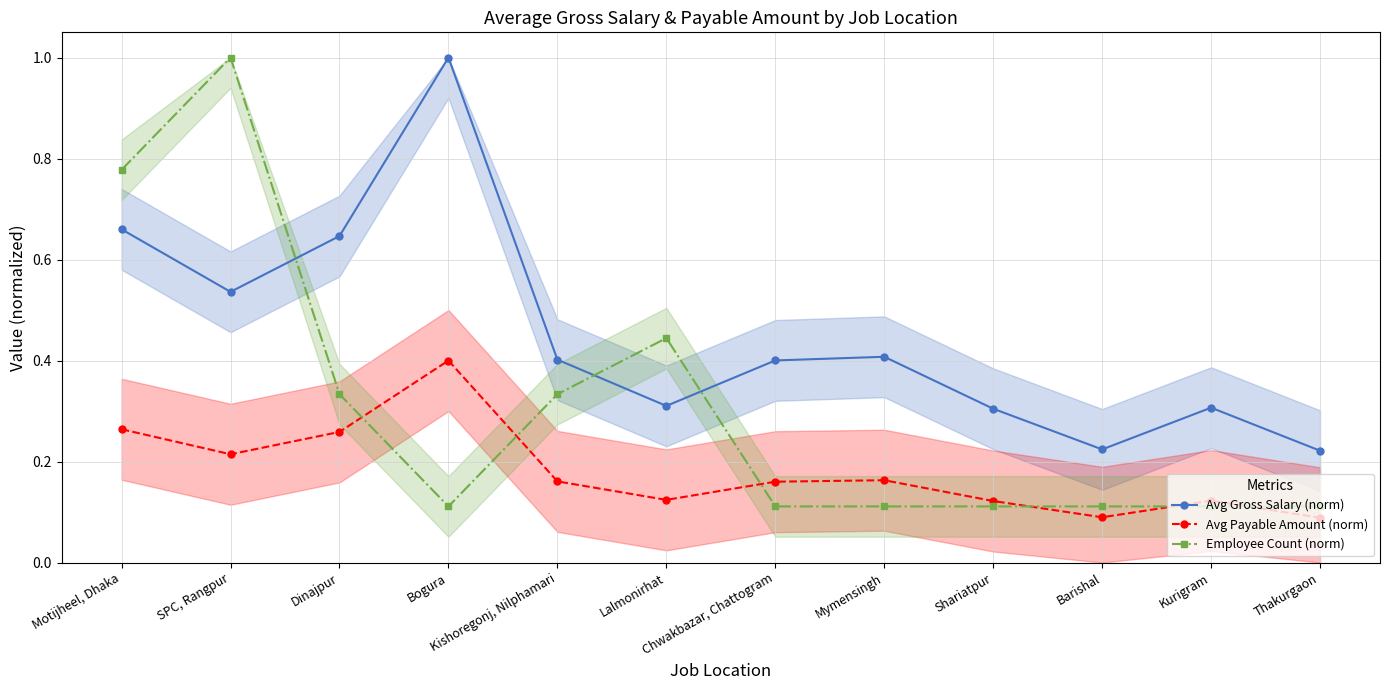

How many intersections are there between Employee Count (norm) and Avg Payable Amount (norm)?

6